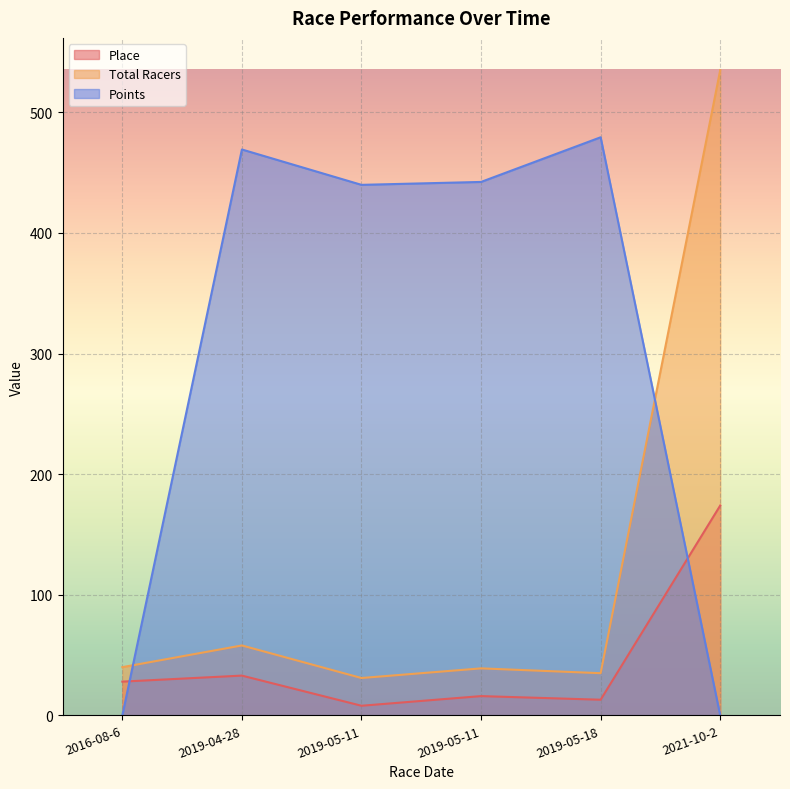

Between which two adjacent categories do Points and Place first intersect?

2016-08-6 and 2019-04-28